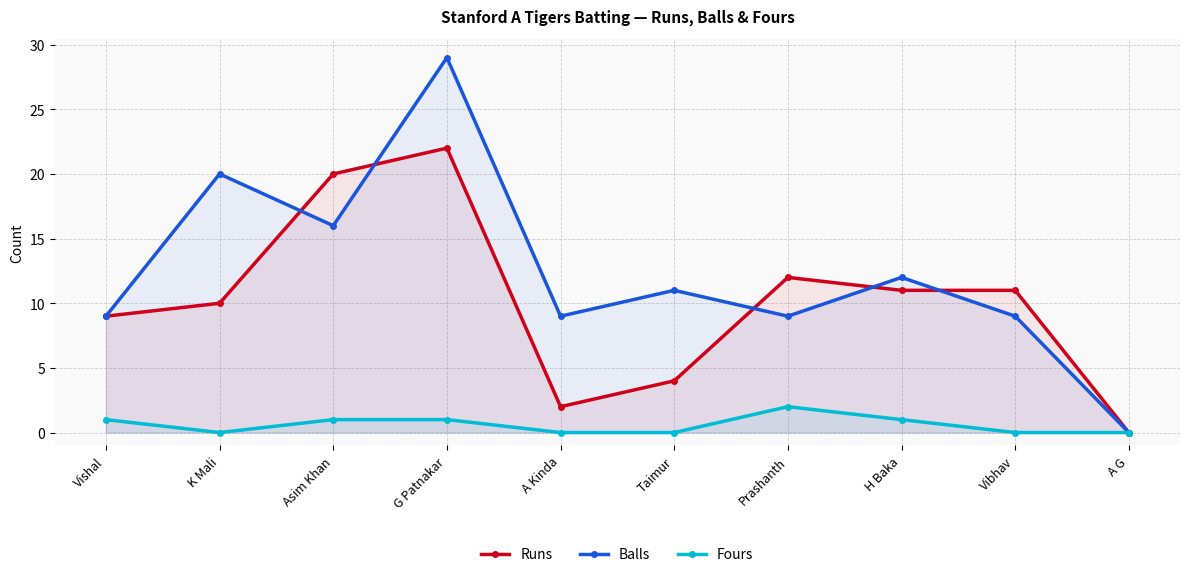

What is the total value across all series at Taimur?

15